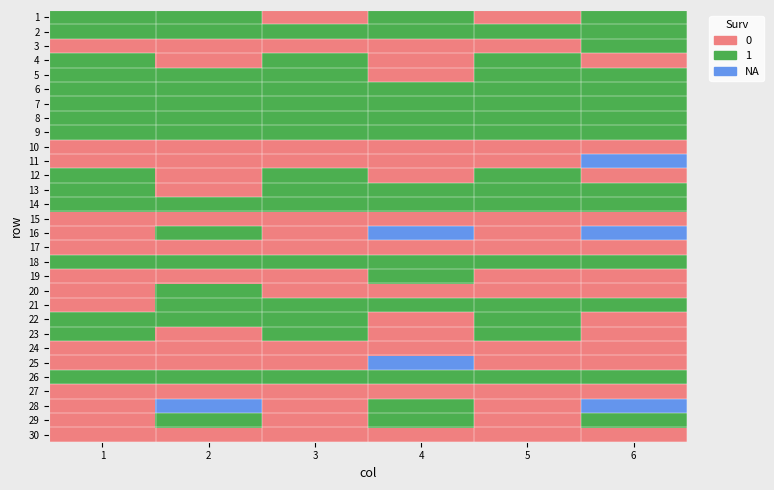

Reading left to right, transcribe all the data shown in this chart.

1: 1=1	2=1	3=0	4=1	5=0	6=1
2: 1=1	2=1	3=1	4=1	5=1	6=1
3: 1=0	2=0	3=0	4=0	5=0	6=1
4: 1=1	2=0	3=1	4=0	5=1	6=0
5: 1=1	2=1	3=1	4=0	5=1	6=1
6: 1=1	2=1	3=1	4=1	5=1	6=1
7: 1=1	2=1	3=1	4=1	5=1	6=1
8: 1=1	2=1	3=1	4=1	5=1	6=1
9: 1=1	2=1	3=1	4=1	5=1	6=1
10: 1=0	2=0	3=0	4=0	5=0	6=0
11: 1=0	2=0	3=0	4=0	5=0	6=2
12: 1=1	2=0	3=1	4=0	5=1	6=0
13: 1=1	2=0	3=1	4=1	5=1	6=1
14: 1=1	2=1	3=1	4=1	5=1	6=1
15: 1=0	2=0	3=0	4=0	5=0	6=0
16: 1=0	2=1	3=0	4=2	5=0	6=2
17: 1=0	2=0	3=0	4=0	5=0	6=0
18: 1=1	2=1	3=1	4=1	5=1	6=1
19: 1=0	2=0	3=0	4=1	5=0	6=0
20: 1=0	2=1	3=0	4=0	5=0	6=0
21: 1=0	2=1	3=1	4=1	5=1	6=1
22: 1=1	2=1	3=1	4=0	5=1	6=0
23: 1=1	2=0	3=1	4=0	5=1	6=0
24: 1=0	2=0	3=0	4=0	5=0	6=0
25: 1=0	2=0	3=0	4=2	5=0	6=0
26: 1=1	2=1	3=1	4=1	5=1	6=1
27: 1=0	2=0	3=0	4=0	5=0	6=0
28: 1=0	2=2	3=0	4=1	5=0	6=2
29: 1=0	2=1	3=0	4=1	5=0	6=1
30: 1=0	2=0	3=0	4=0	5=0	6=0